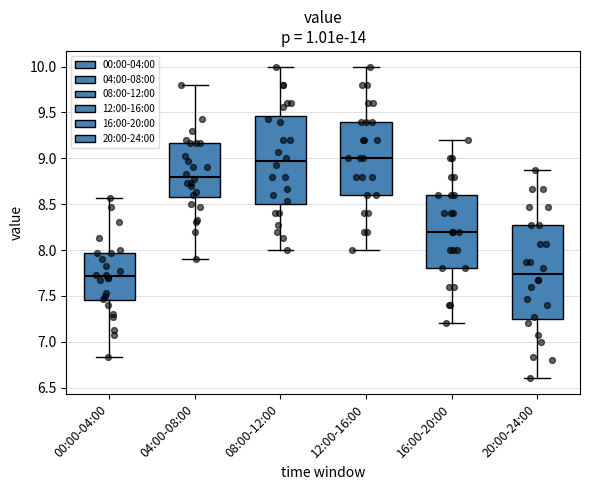

Comparing the boxes themselves (not the whiskers), which one is the tallest?

20:00-24:00